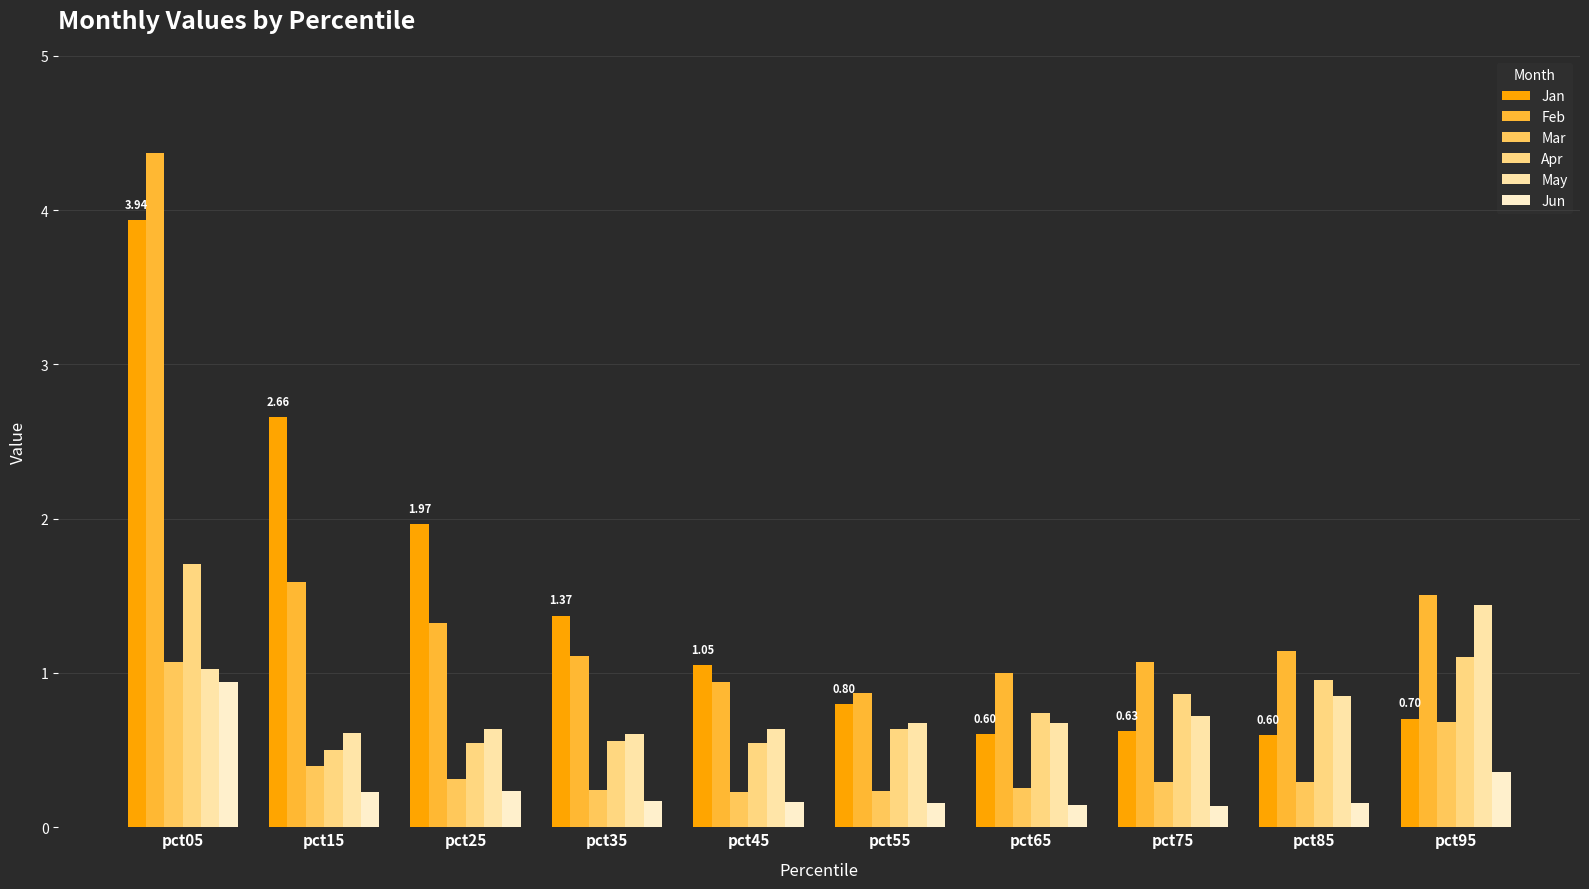

What is the maximum value for Apr?

1.7